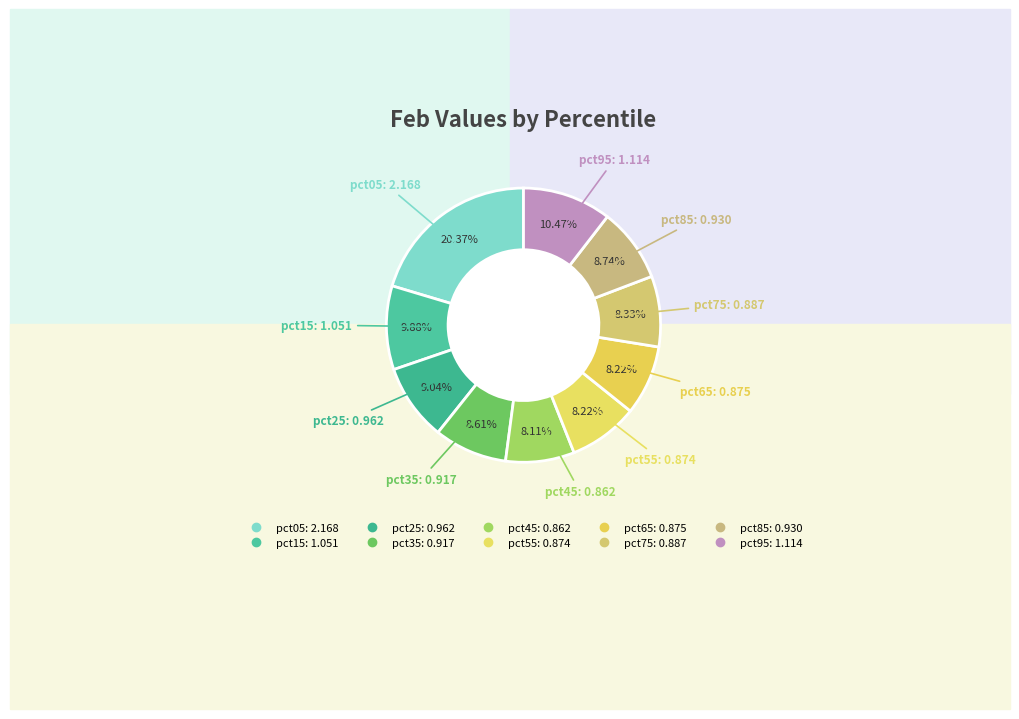

Do pct85 and pct15 together represent more than half of the pie?

No